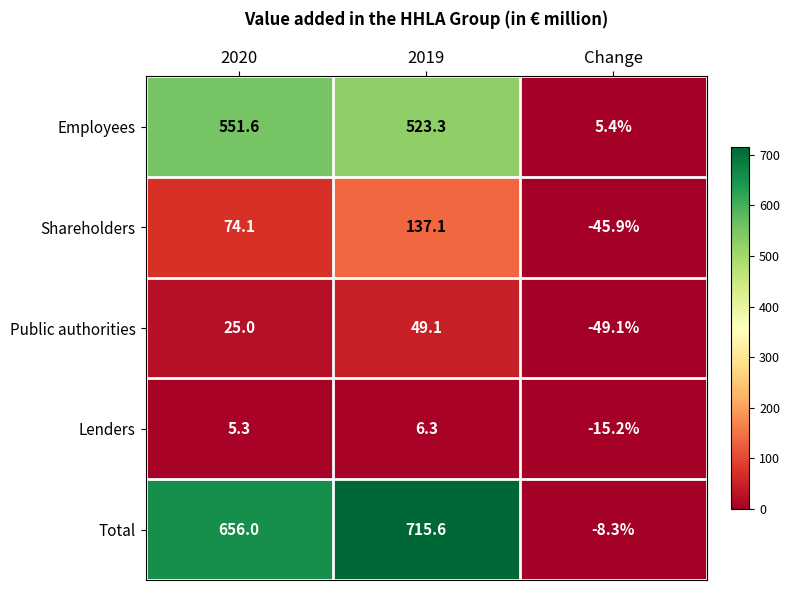

How many series are shown in this chart?

5